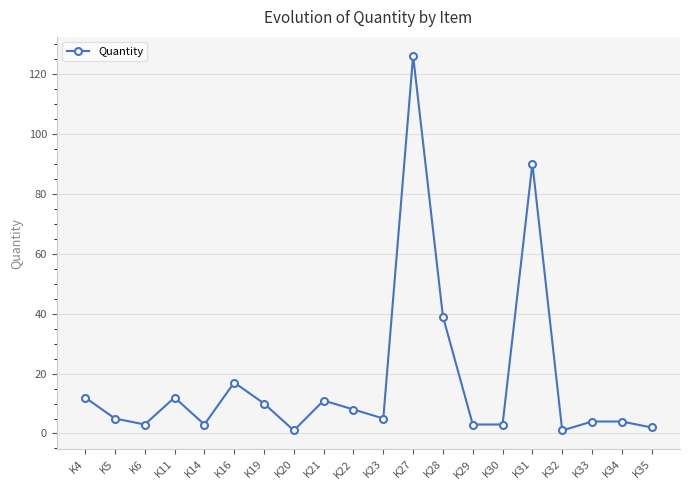

Where is the data nearest to the value 63?

K28